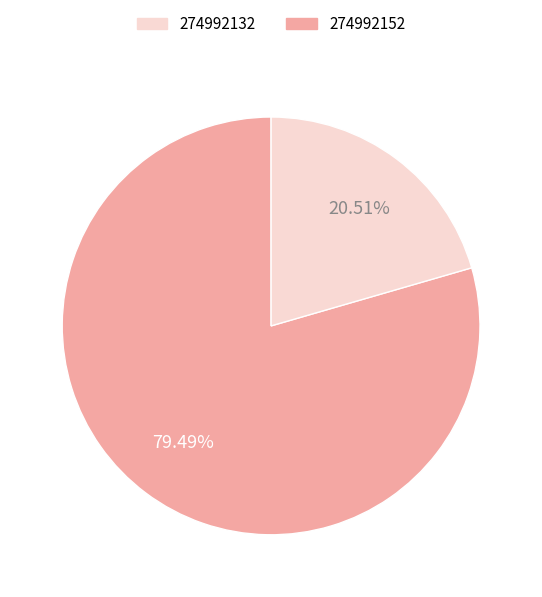

Does any single category account for the majority?

Yes